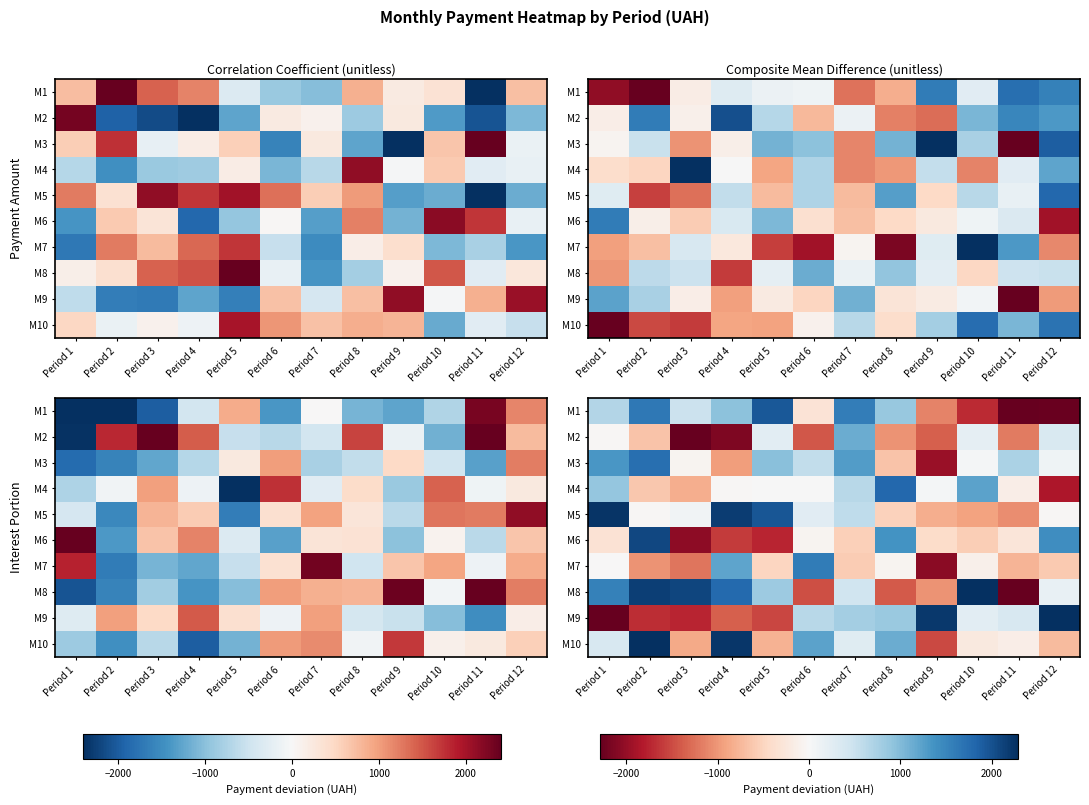

What is the minimum value shown in the chart?

-2763.7